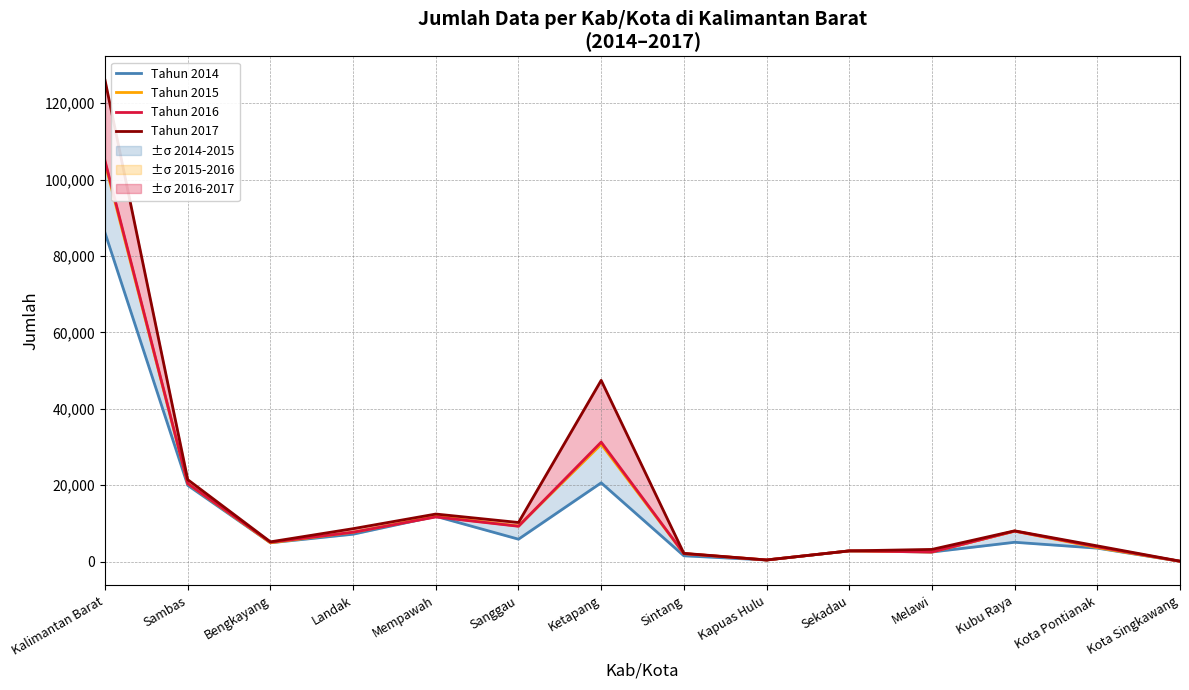

What is the difference between the second highest and second lowest values in the Tahun 2016 series?

30850